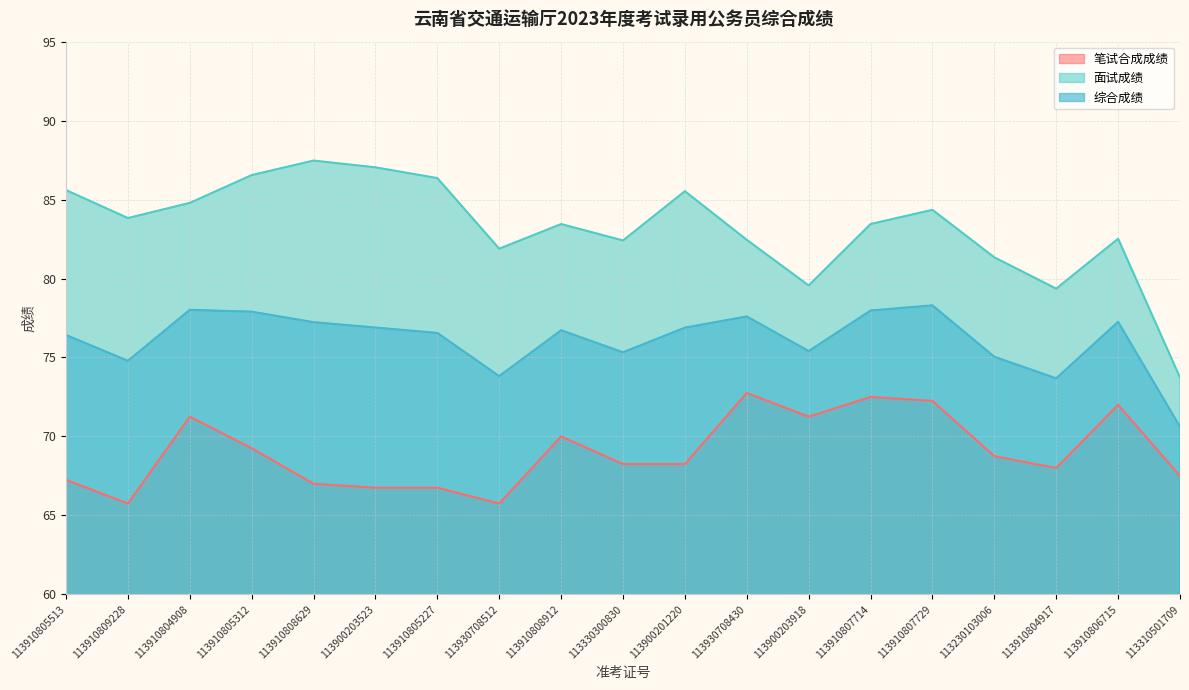

At which label does 综合成绩 first exceed 76?

113910805513